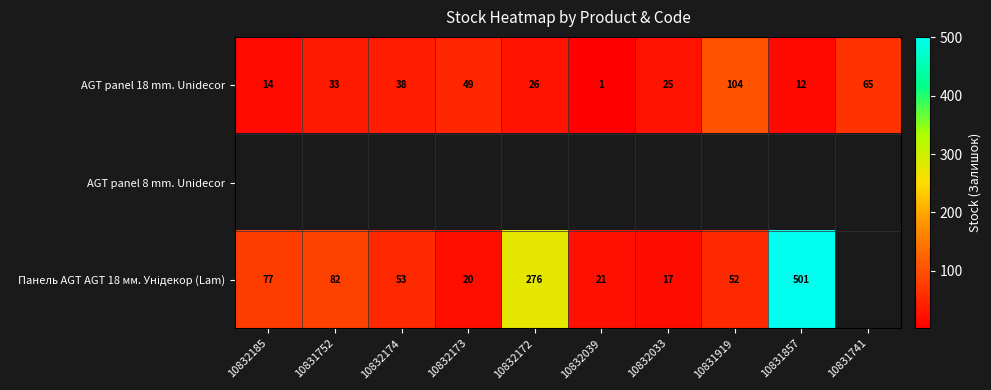

List the labels in order of AGT panel 18 mm. Unidecor value, largest first.

10831919, 10831741, 10832173, 10832174, 10831752, 10832172, 10832033, 10832185, 10831857, 10832039